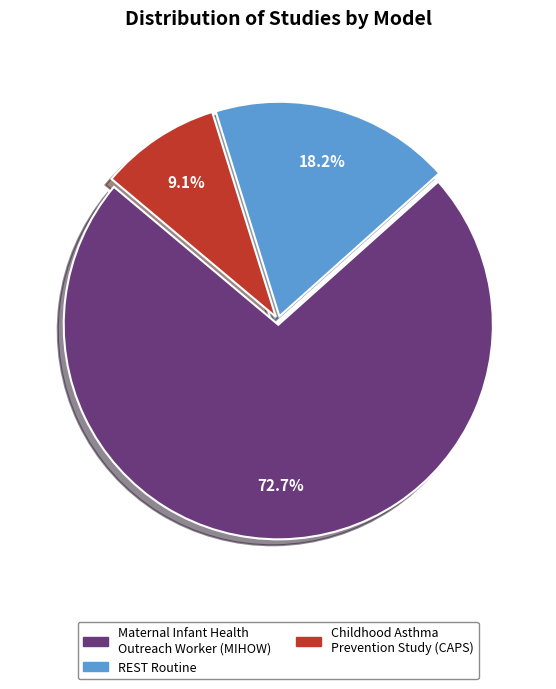

Is there any slice that represents more than half of the pie?

Yes